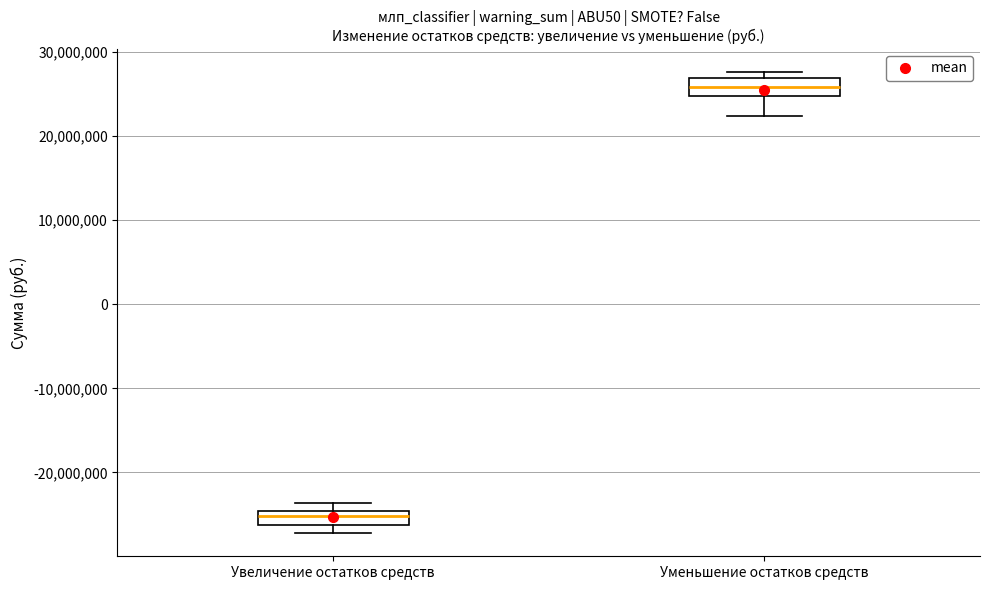

Where is the lower edge of the box for Уменьшение остатков средств on the y-axis? The values are not printed on the chart, so give them approximately, as read against the axis.

25000000